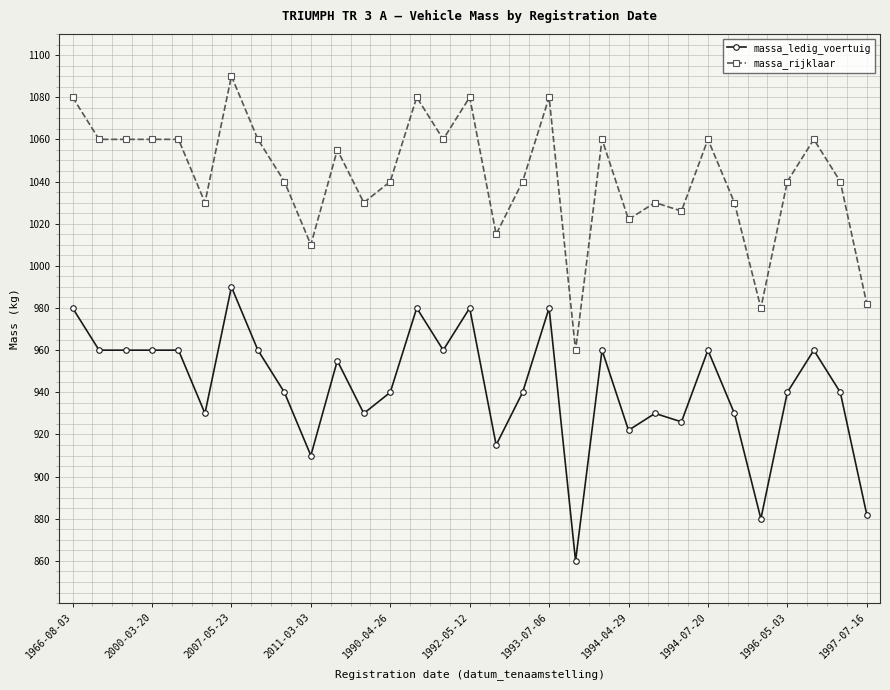

What is the minimum value for massa_rijklaar?

960